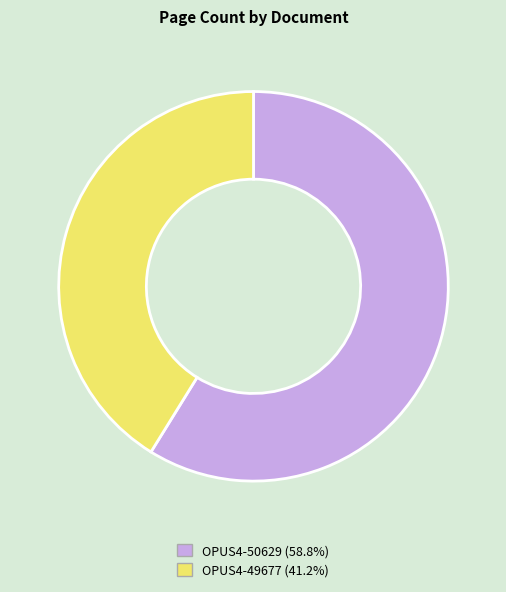

How many segments does this pie chart have?

2